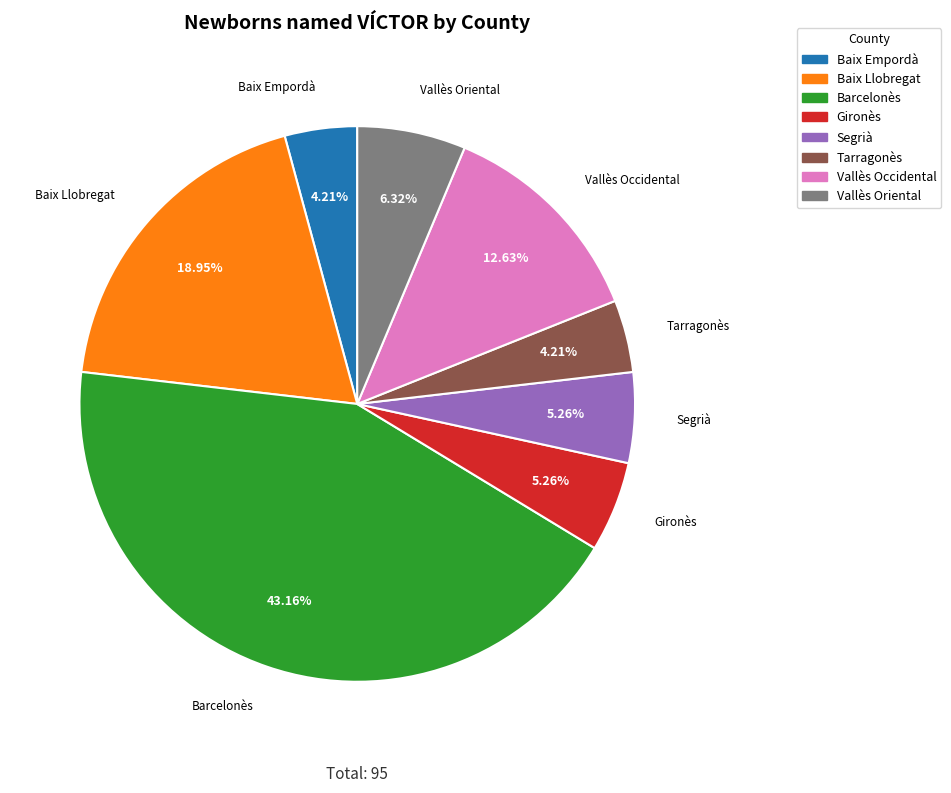

What is the largest slice in the pie chart?

Barcelonès